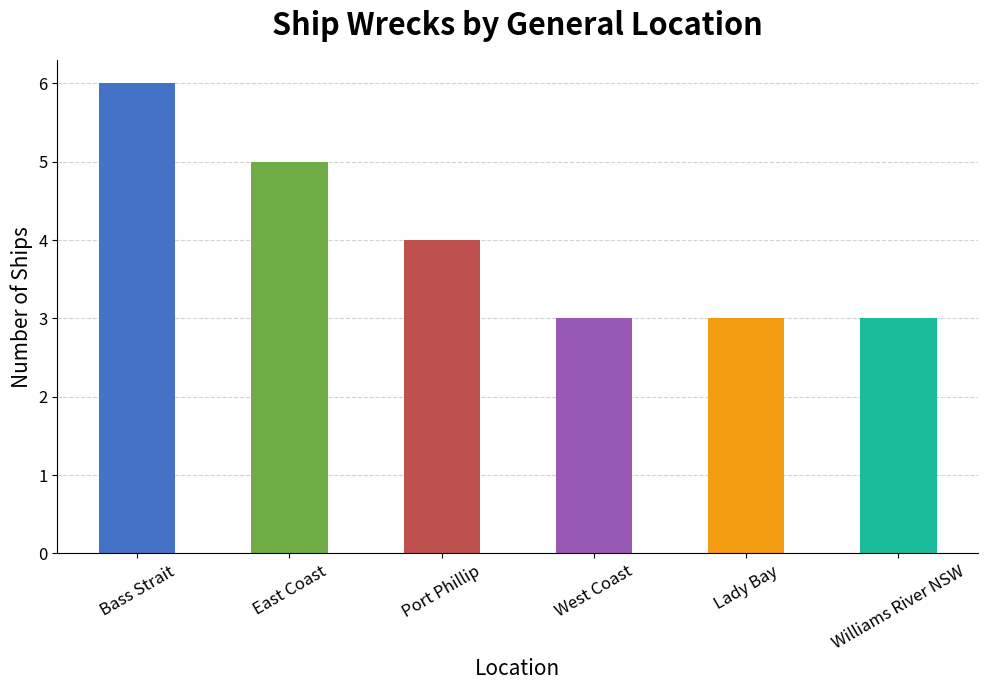

What is the sum of the values at Bass Strait and Williams River NSW?

9